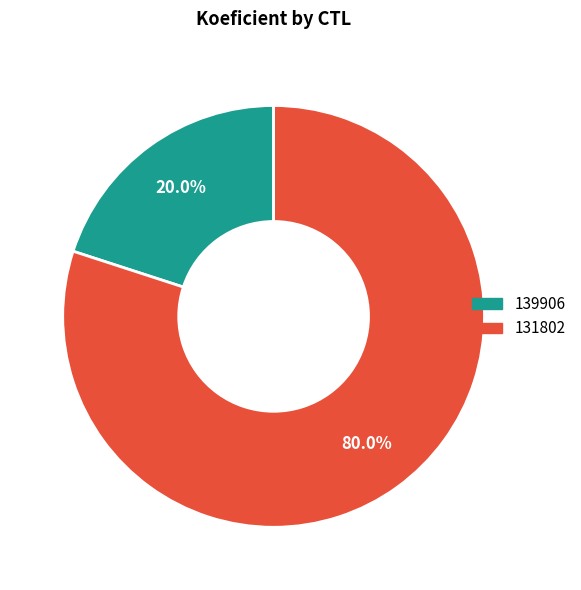

What percentage is the 139906 slice, to the nearest percent?

20%